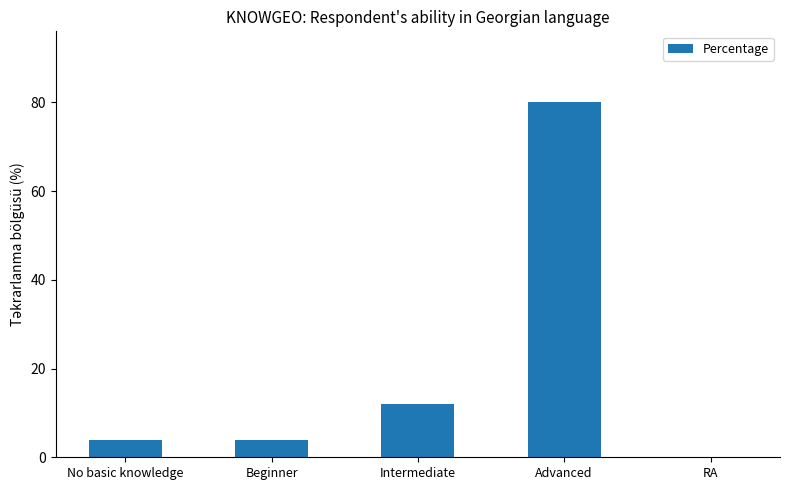

Are the bars horizontal?

No